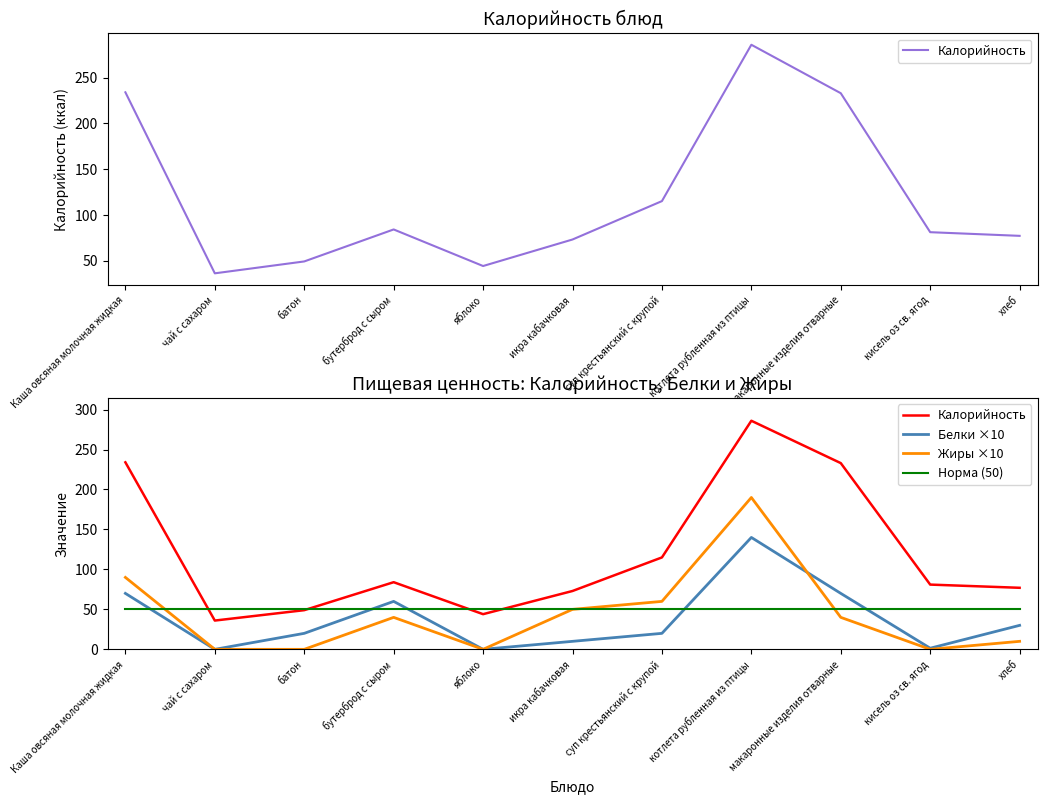

Which series has the largest total across all categories?

Калорийность